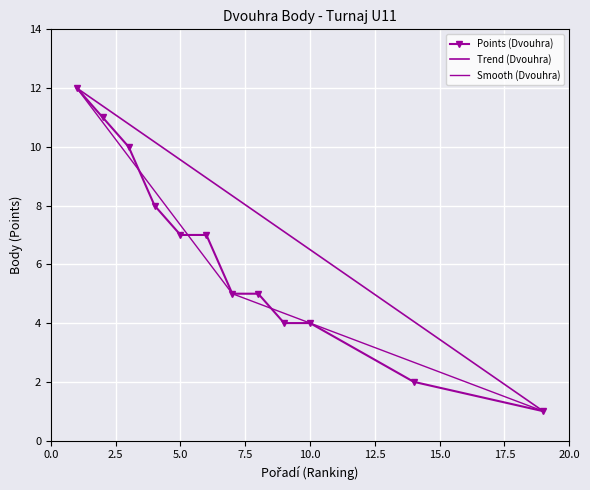

What is the maximum value for Points (Dvouhra)?

12